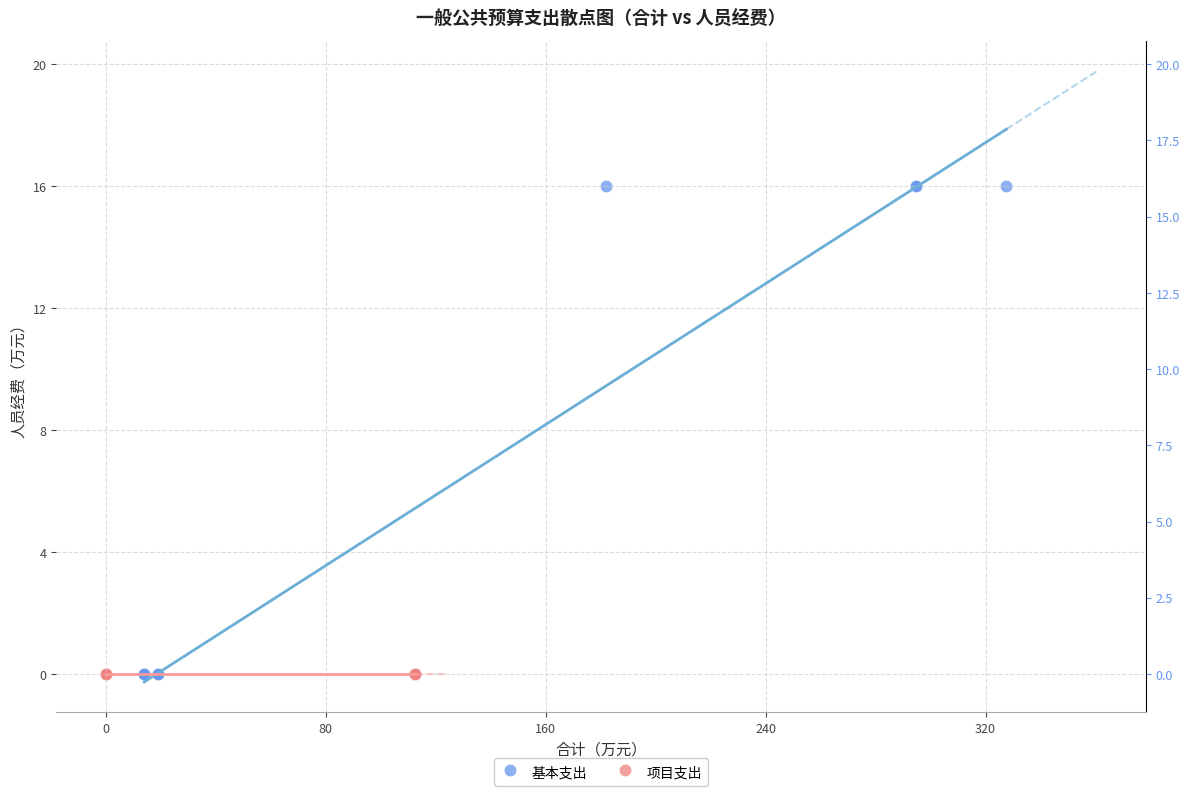

Which series reaches the maximum Y coordinate?

基本支出